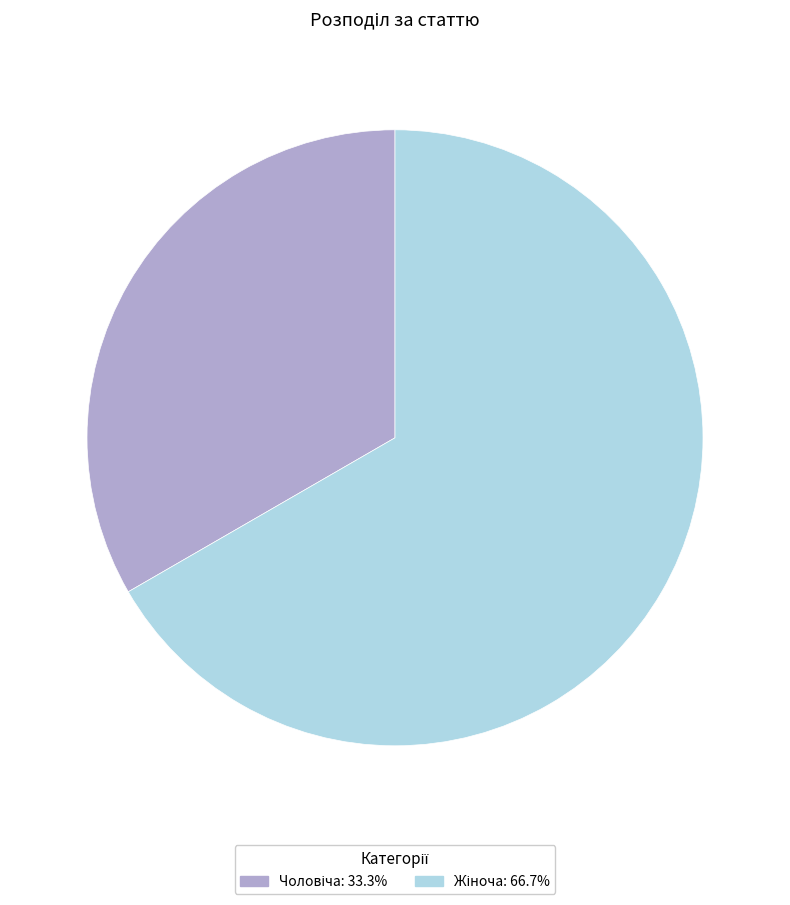

Does any single category account for the majority?

Yes